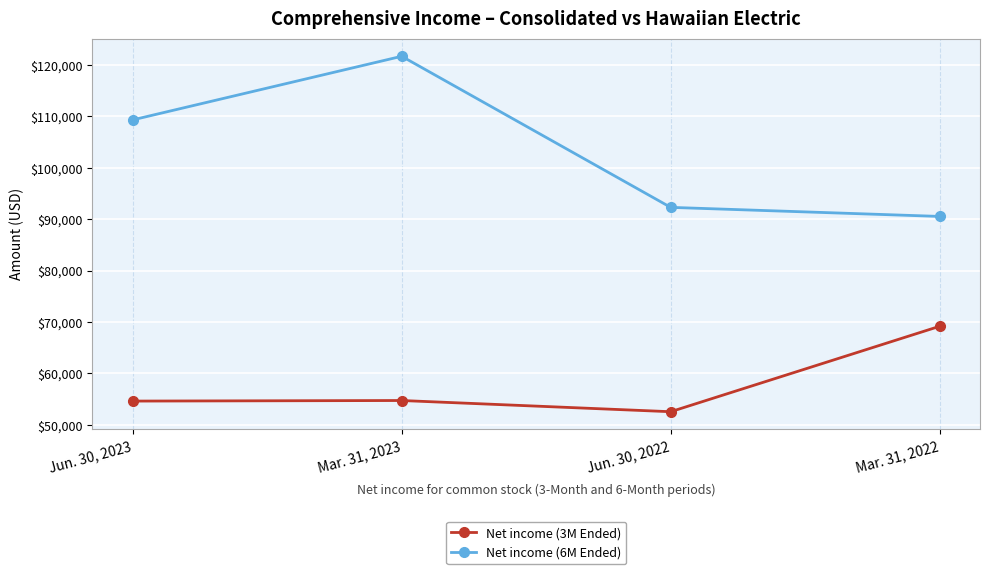

List the series in order of their peak value, lowest first.

Net income (3M Ended), Net income (6M Ended)